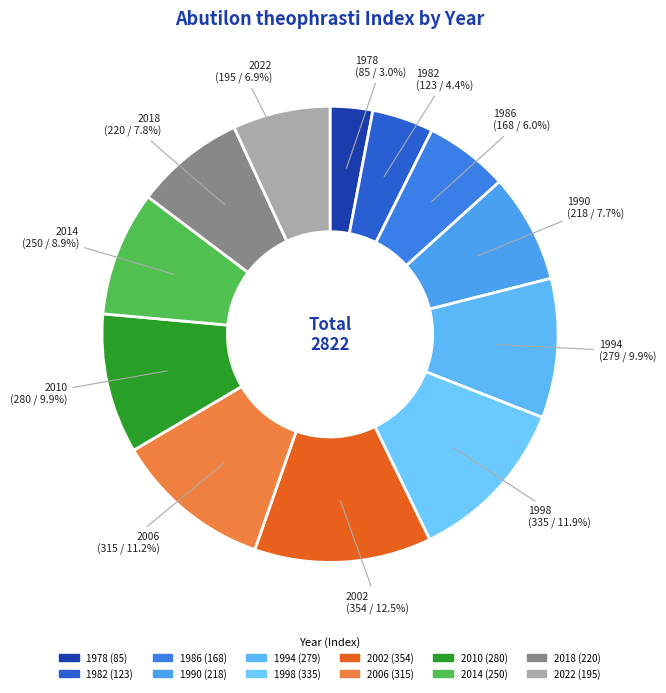

How many slices are in this pie chart?

12